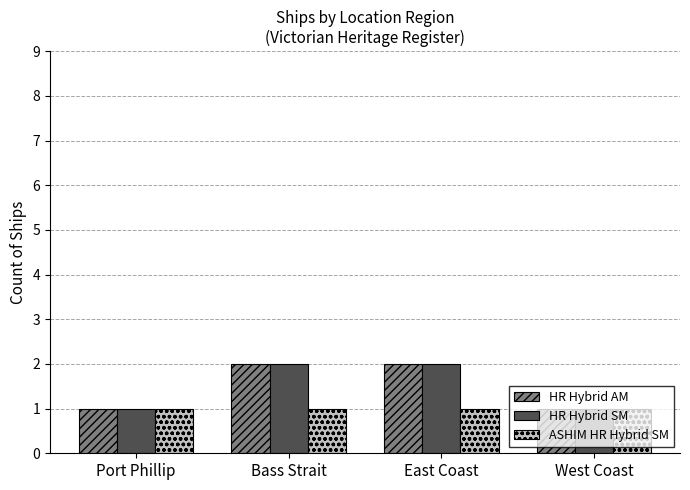

The value of HR Hybrid AM at Port Phillip is 0. True or false?

False